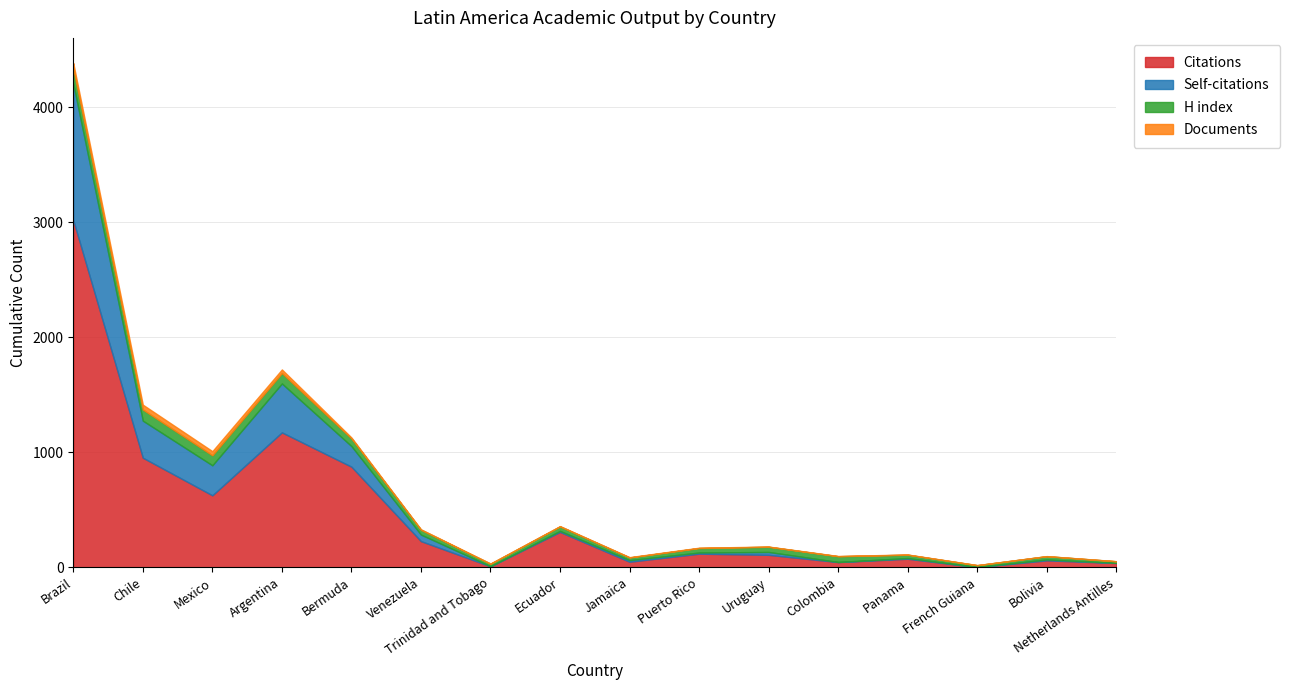

How many interior local valleys does the Citations series have?

5